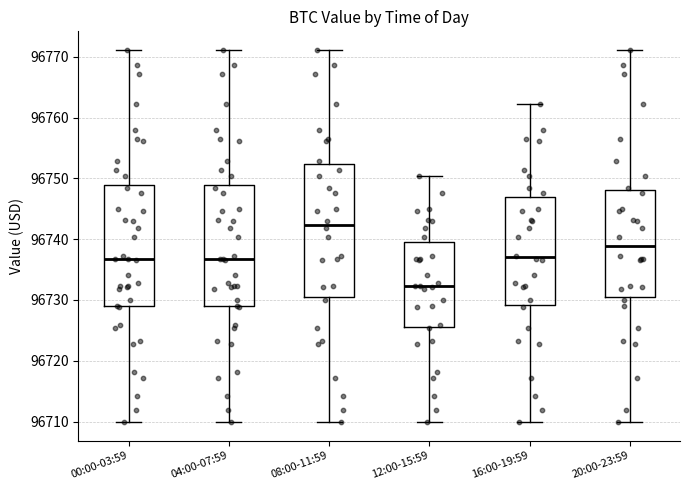

Which box is the tallest, from its lower edge to its upper edge?

08:00-11:59